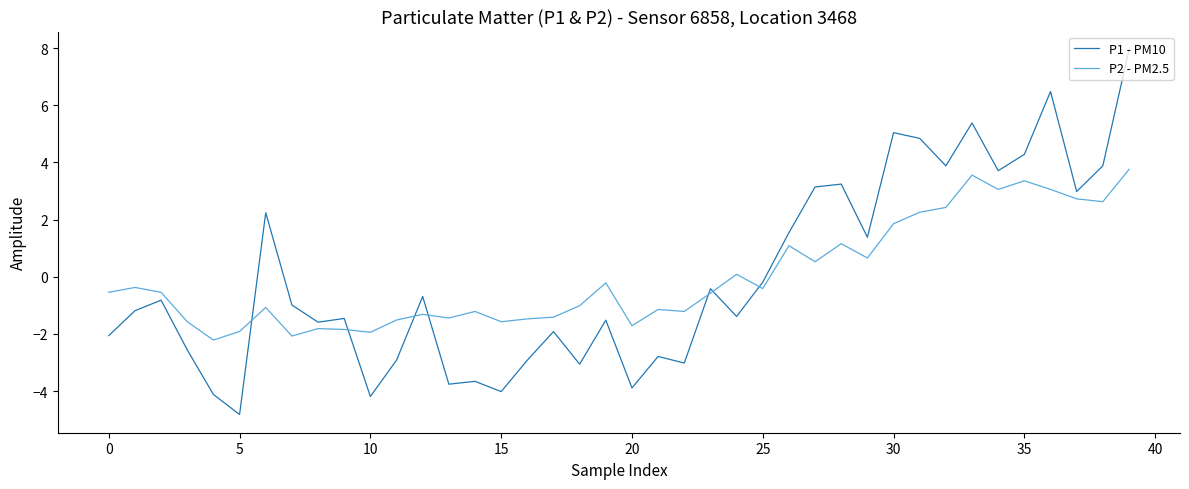

What is the difference between the maximum and minimum values in the P2 - PM2.5 series?

6.0